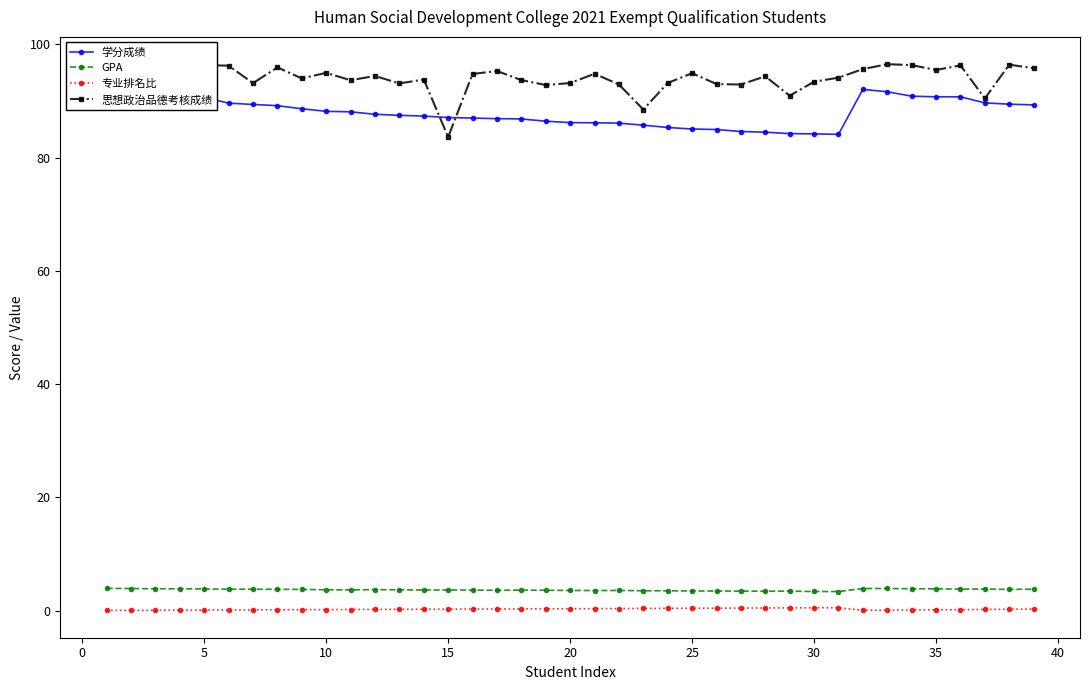

The 思想政治品德考核成绩 series shows 93.2 at 20. True or false?

True